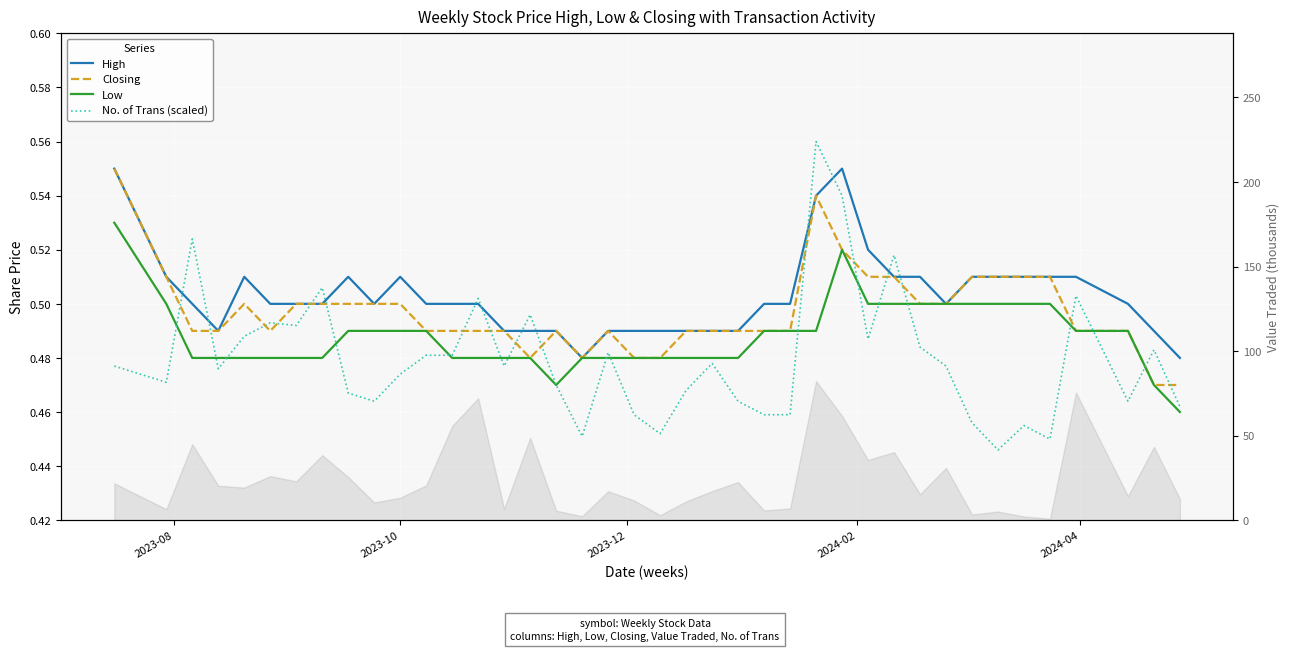

True or false: Low has a value of 0.5 at 2023-10.

True